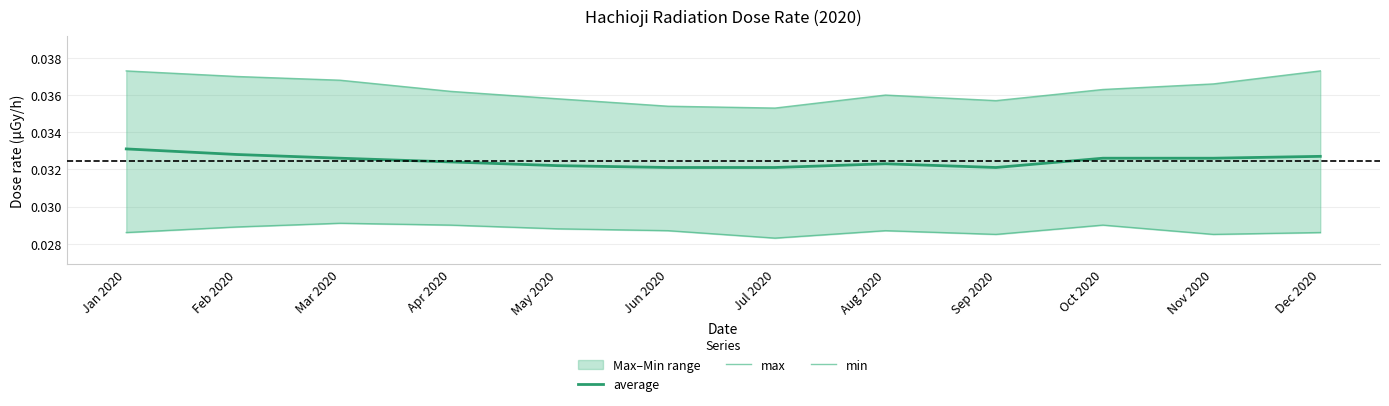

At Sep 2020, list the series in order from smallest to largest.

min, average, max